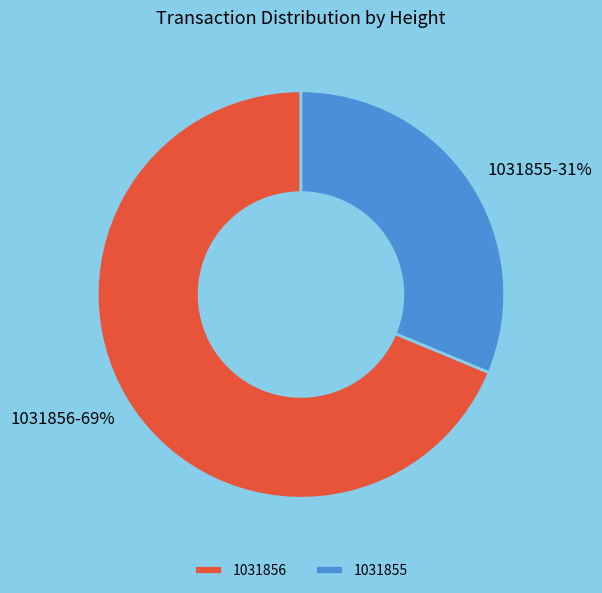

Do 1031855 and 1031856 together represent more than half of the pie?

Yes